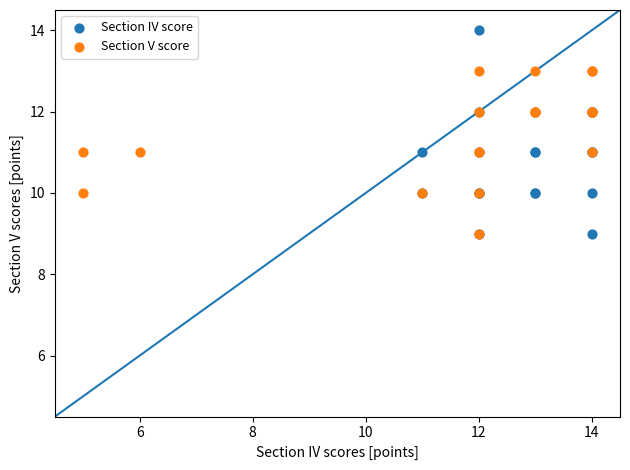

Which series reaches the maximum Y coordinate?

Section IV score